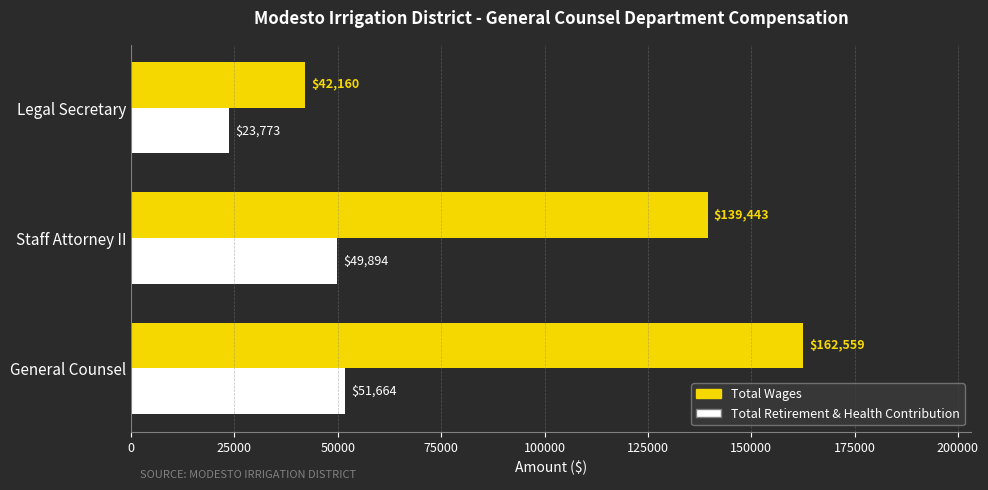

Which series has the largest range (max minus min)?

Total Wages